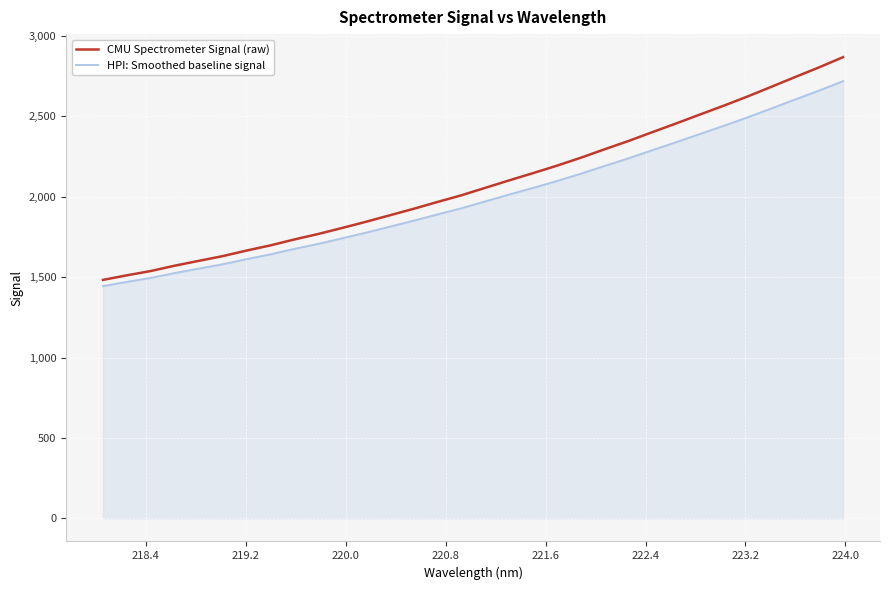

Which series has the largest range (max minus min)?

CMU Spectrometer Signal (raw)